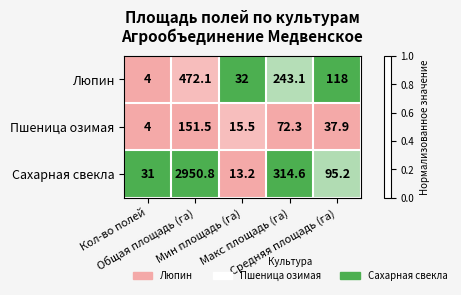

Which series has the largest range (max minus min)?

Сахарная свекла